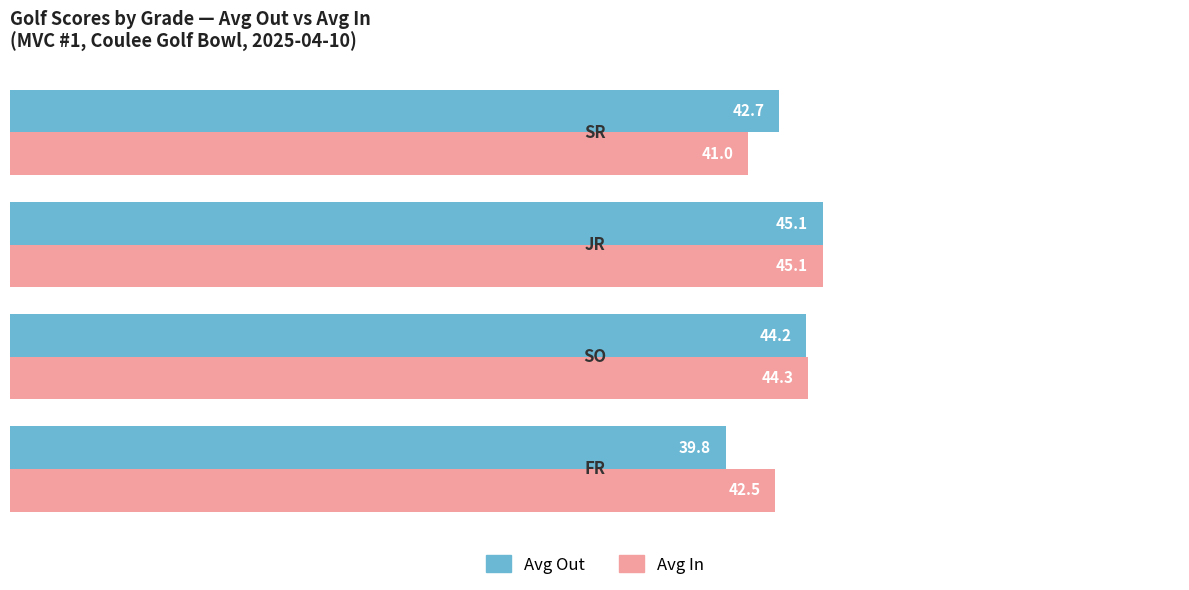

At how many categories does at least one series exceed 41?

4